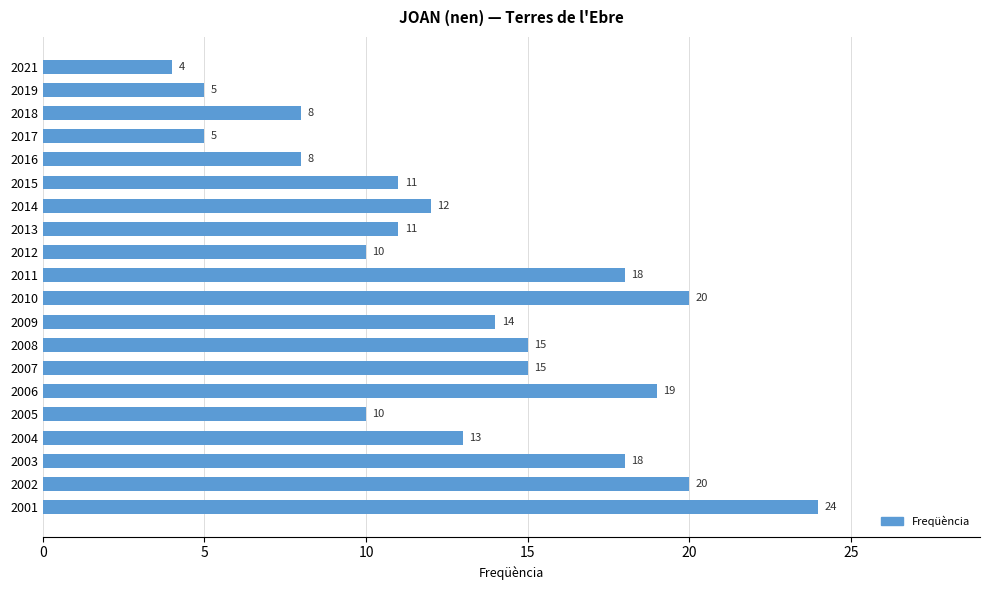

The chart shows a value of 20 at 2002. True or false?

True